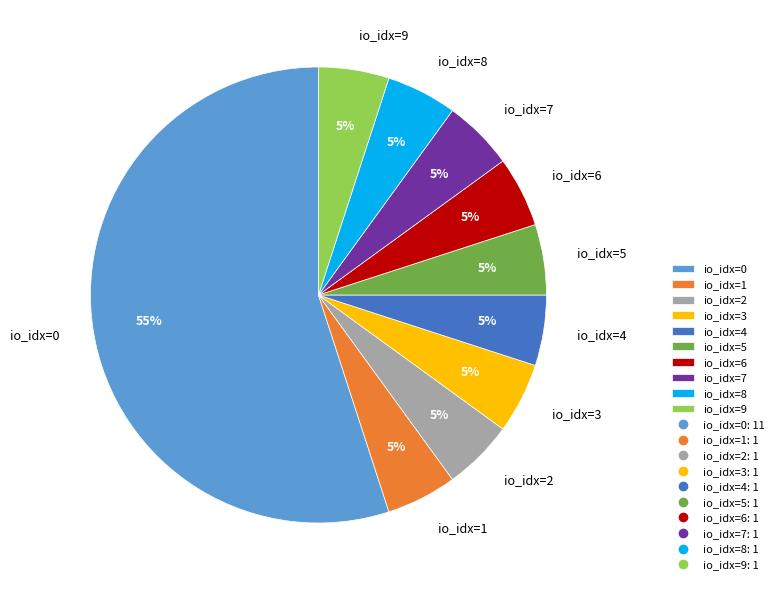

The io_idx=7 slice represents 16% of the pie. True or false?

False